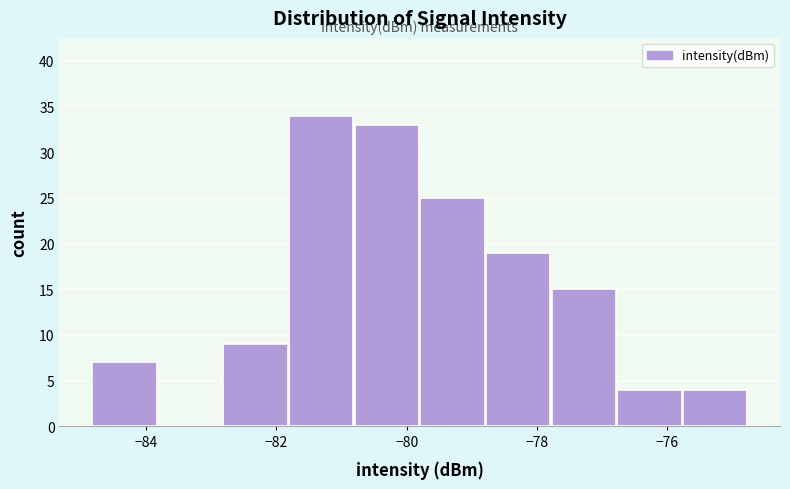

How tall is the bar that spans -82.8 to -81.8 on the x-axis? Neither the bar edges nor the heights are printed on the chart, so give them approximately, as read against the axes.

9